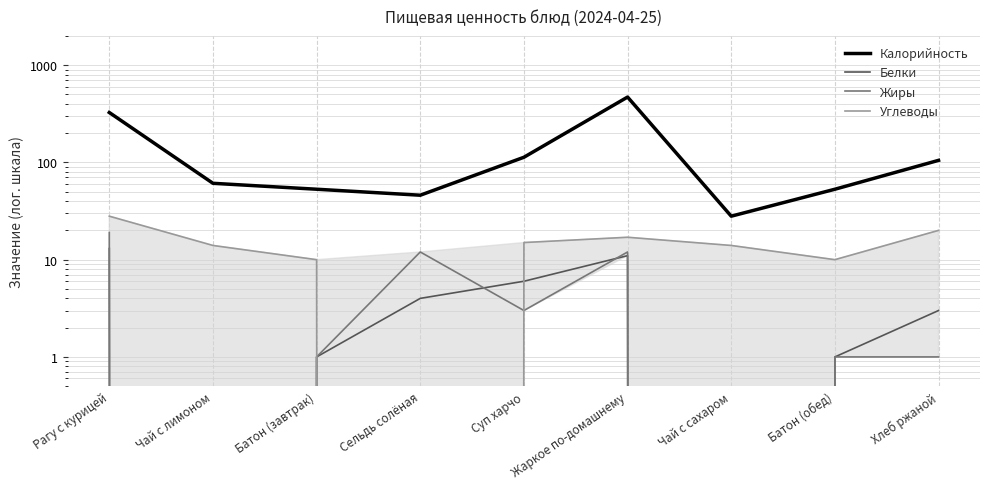

Which has a higher value, Чай с лимоном or Батон (завтрак)?

Чай с лимоном